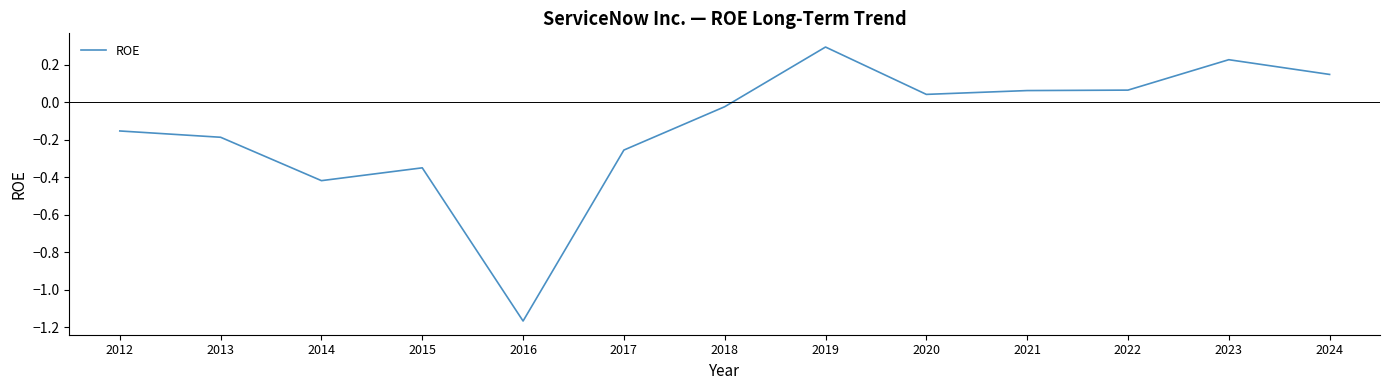

True or false: the data shows 0.0 at 2022.

False